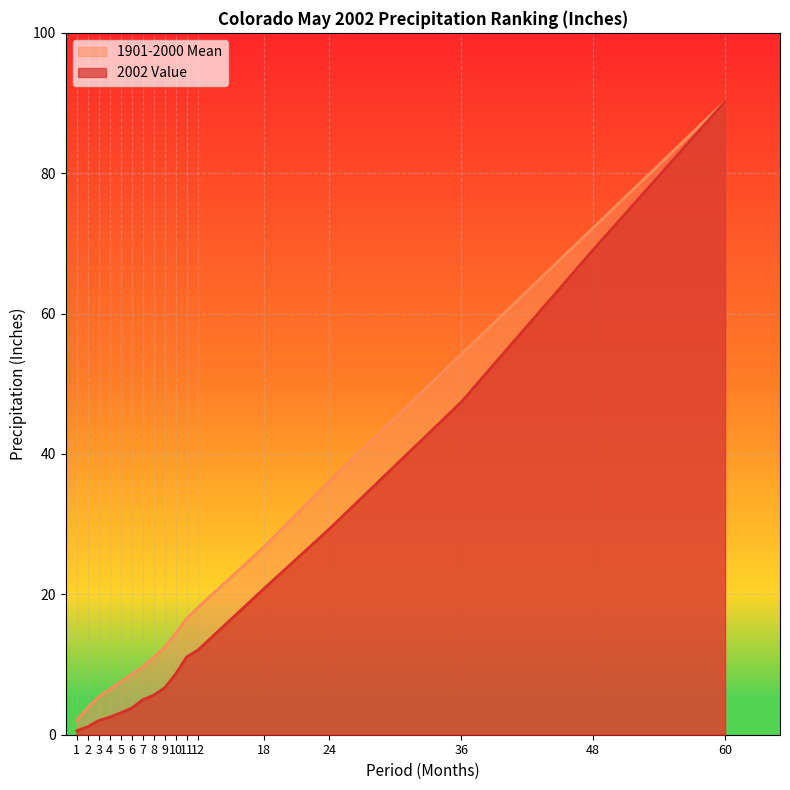

True or false: Value has a value of 26.1 at 48.

False